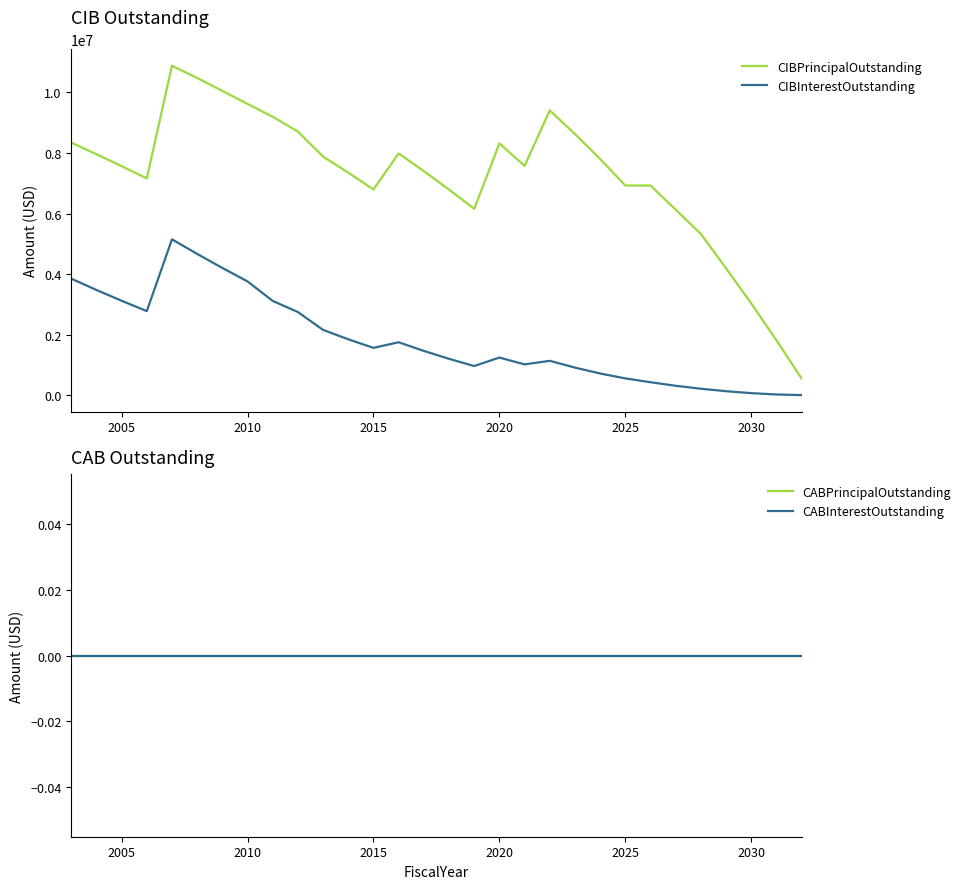

How many series are shown in this chart?

4